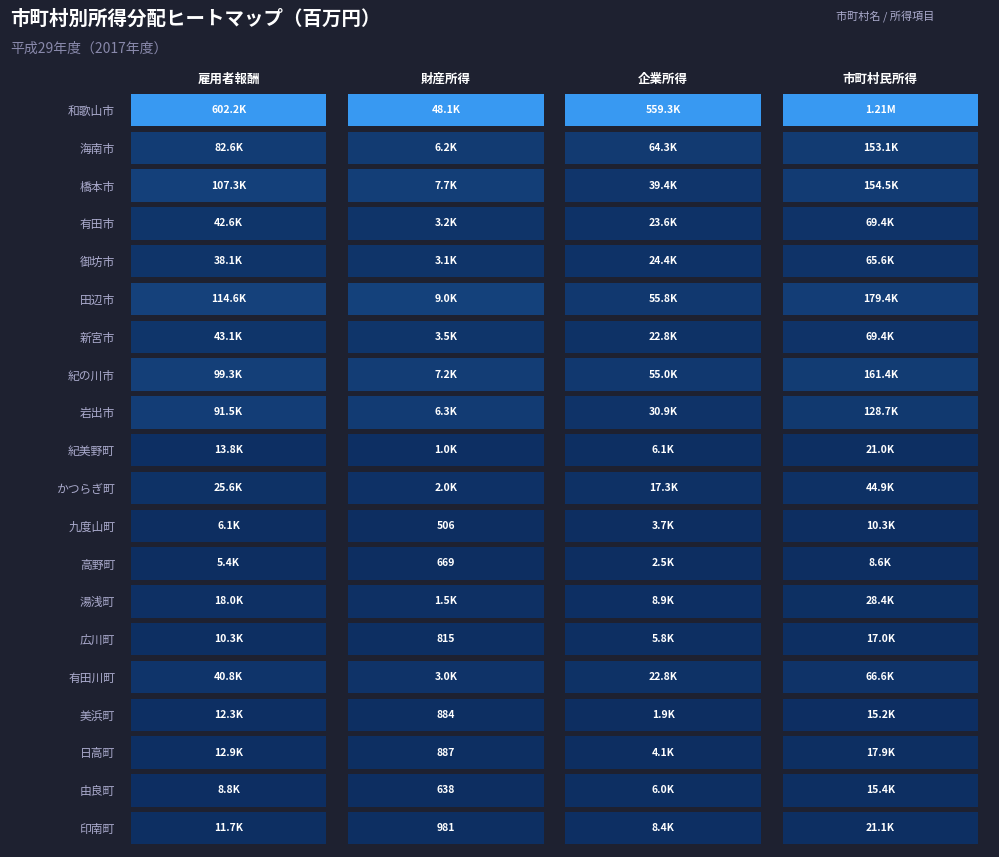

What is the sum of all 御坊市 values?

131241.0